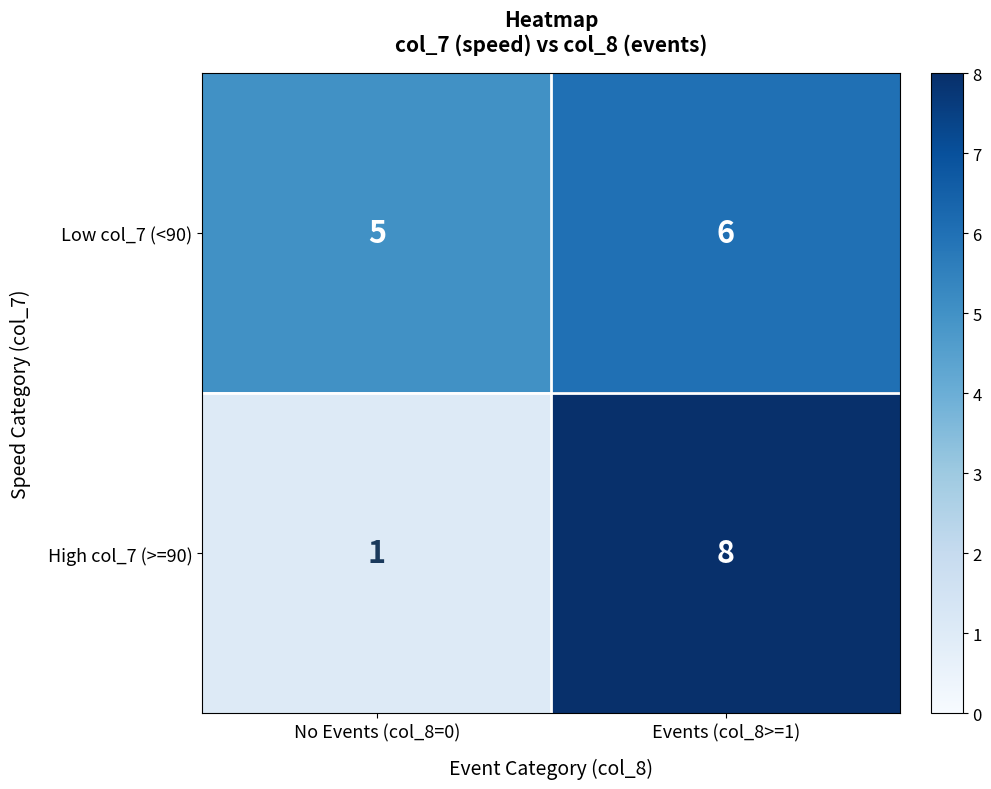

The value of High col_7 (>=90) at No Events (col_8=0) is 2. True or false?

False